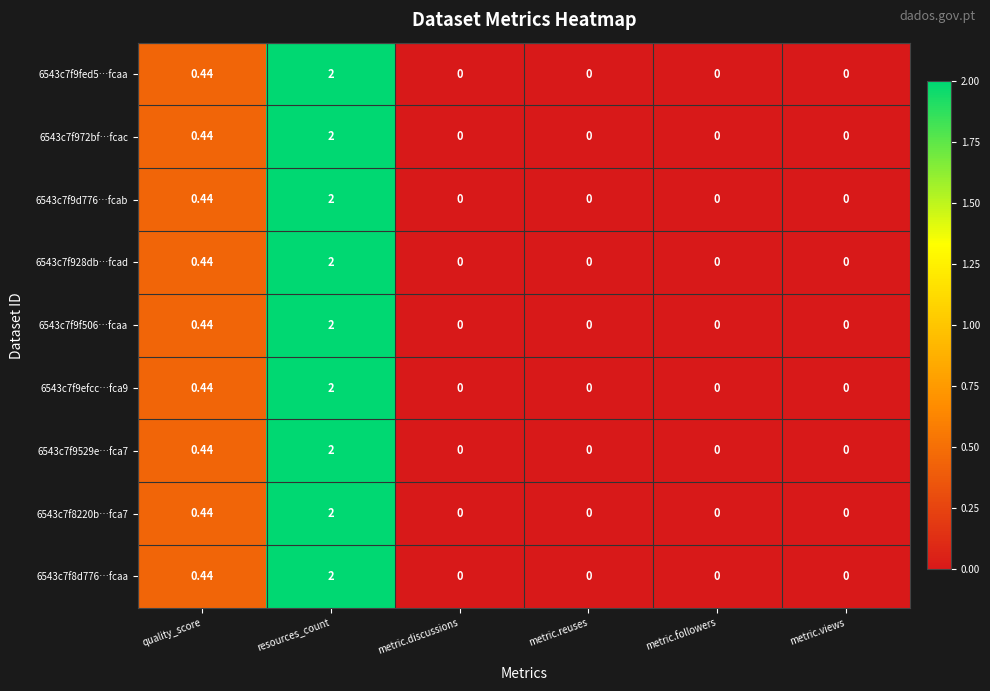

At which label is 6543c7f972bf…fcac closest to 1?

quality_score